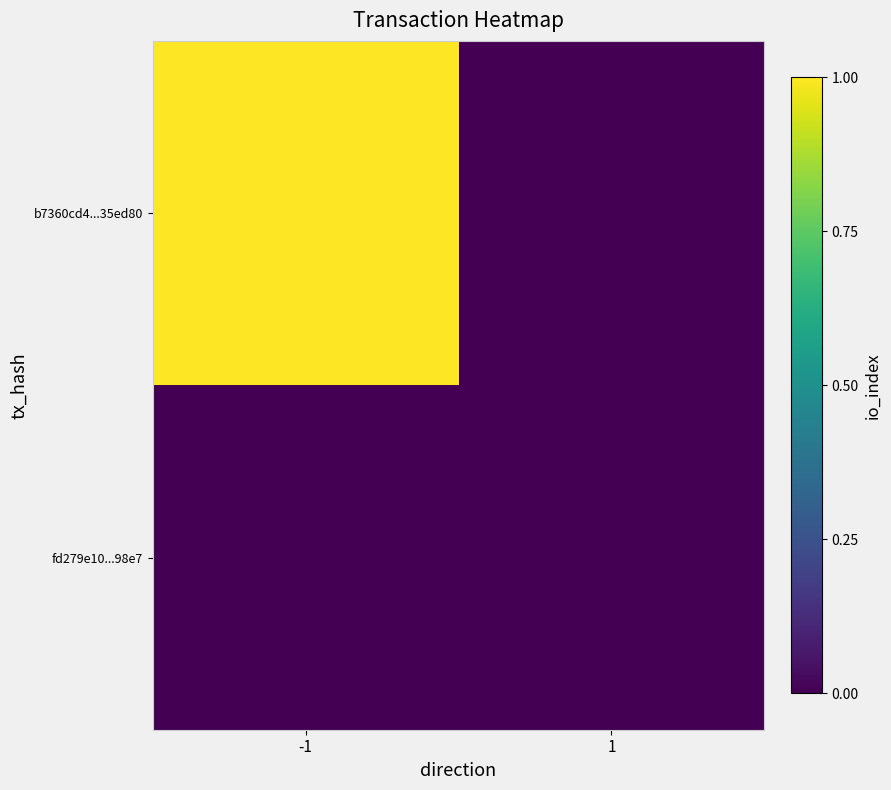

Which series has the largest range (max minus min)?

b7360cd4...35ed80